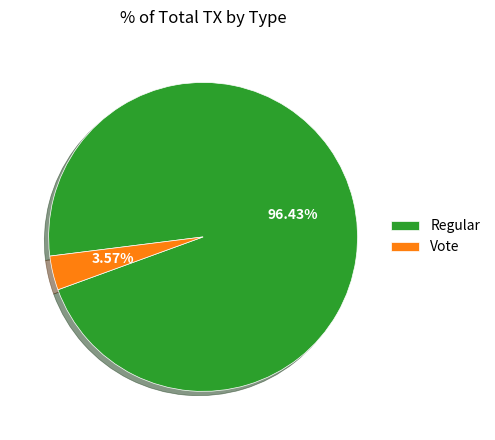

True or false: Vote accounts for 4% of the total.

True